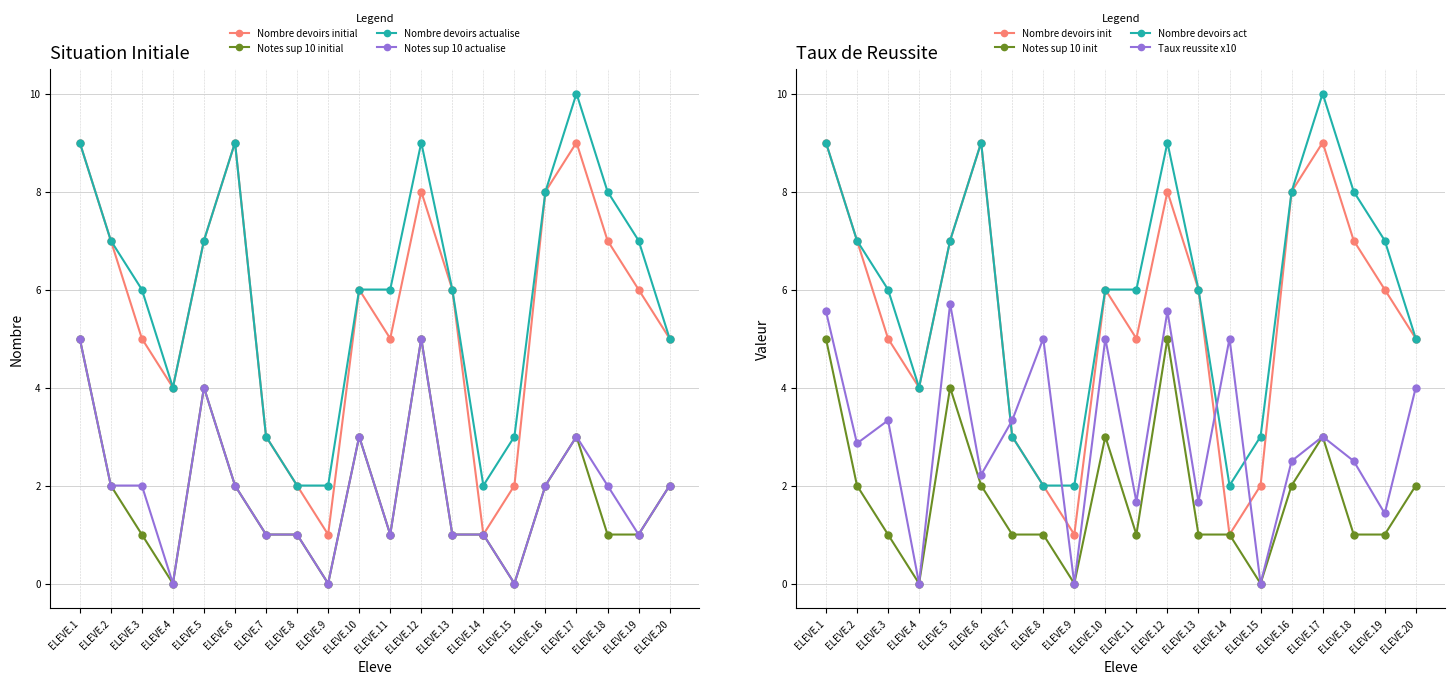

True or false: Nombre de devoirs actualise and Nombre de devoirs initial intersect in this chart.

False